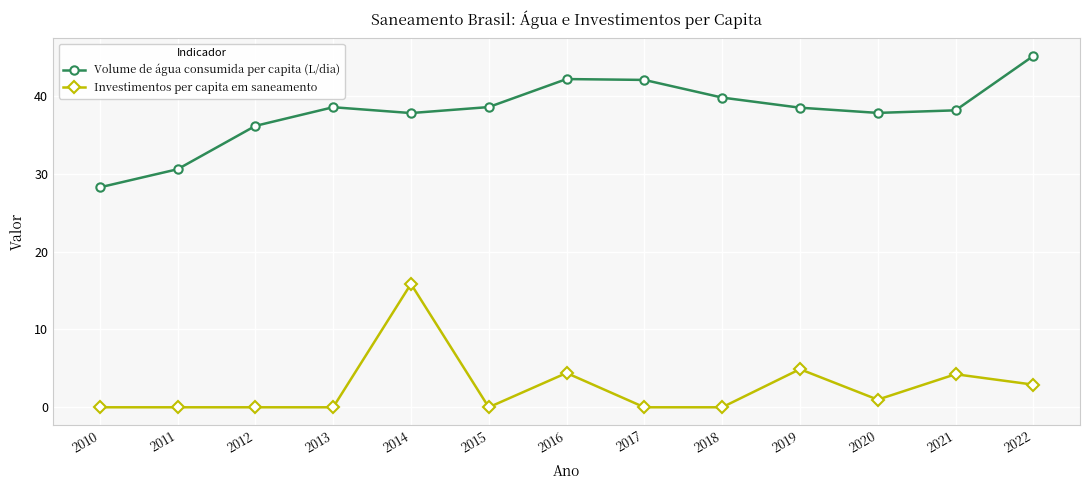

True or false: Investimentos per capita em saneamento has more than 0 points higher than both neighbors.

True